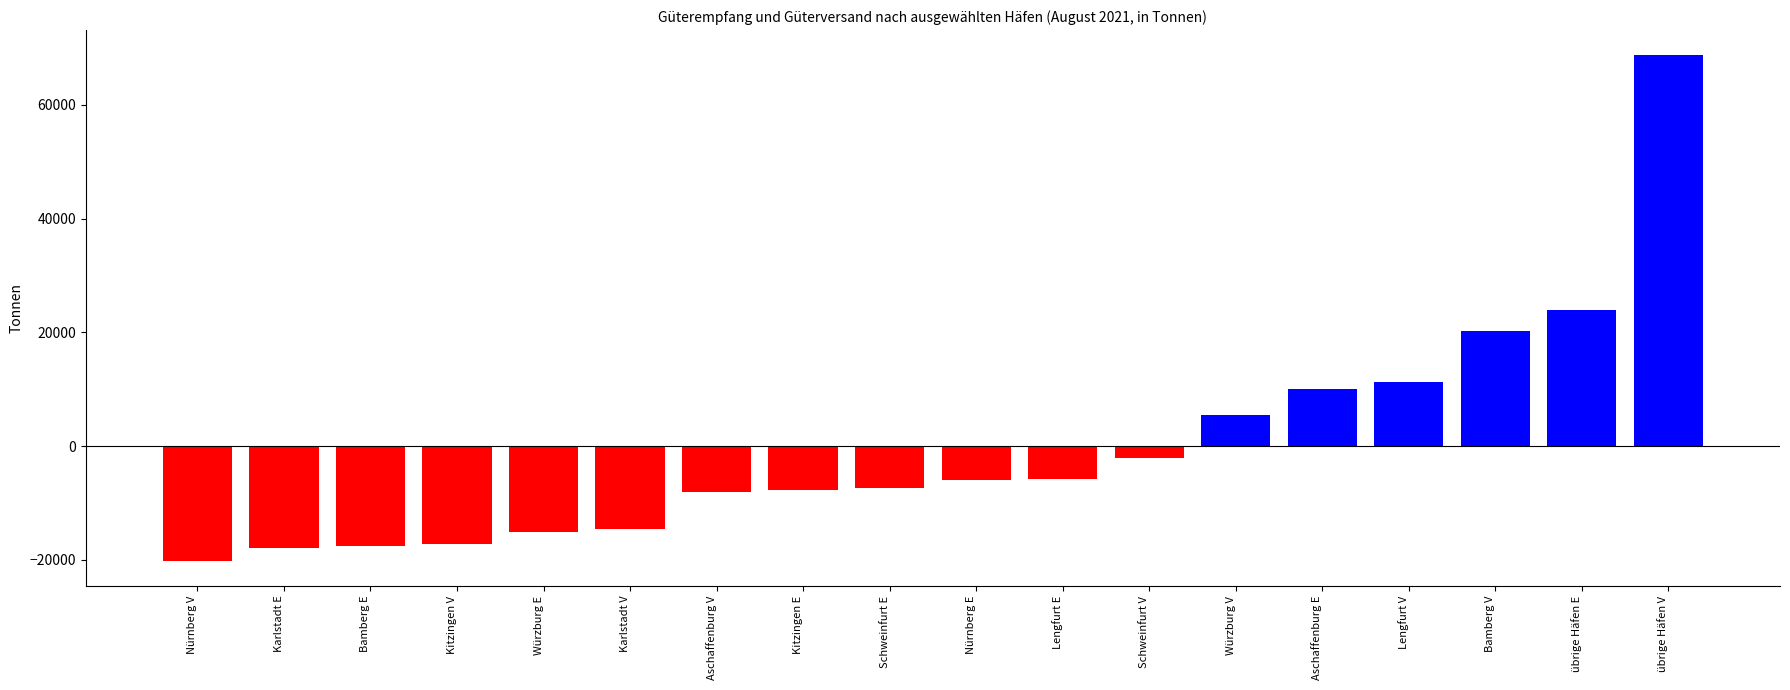

What is the value of the 10th bar from the left?

-5988.2